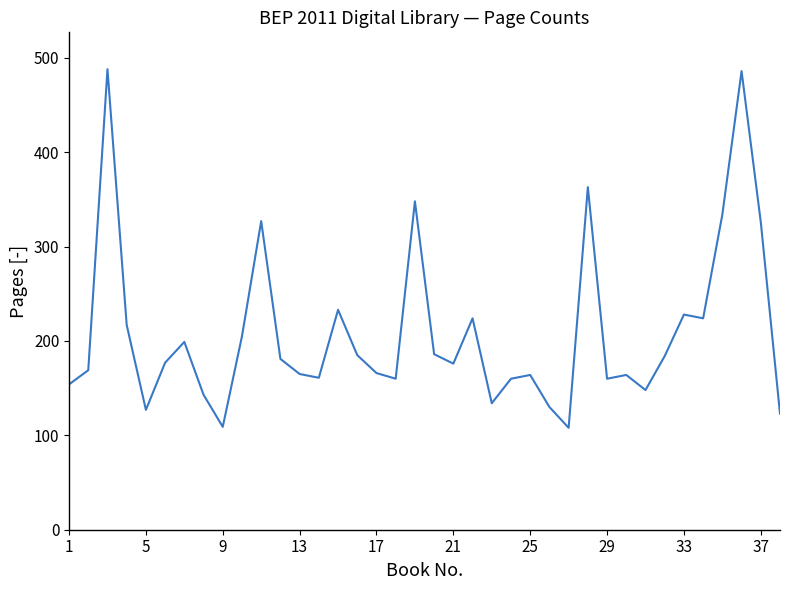

What is the sum of all values?

7936